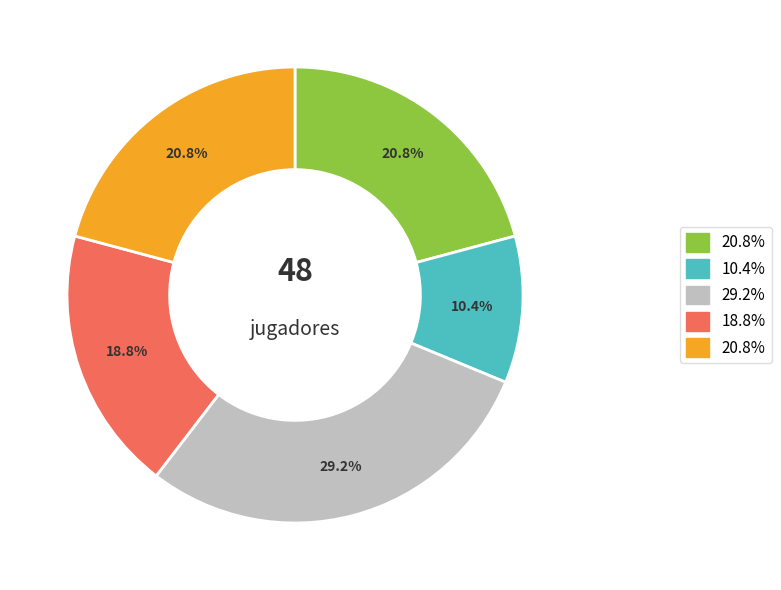

Does any single category account for the majority?

No